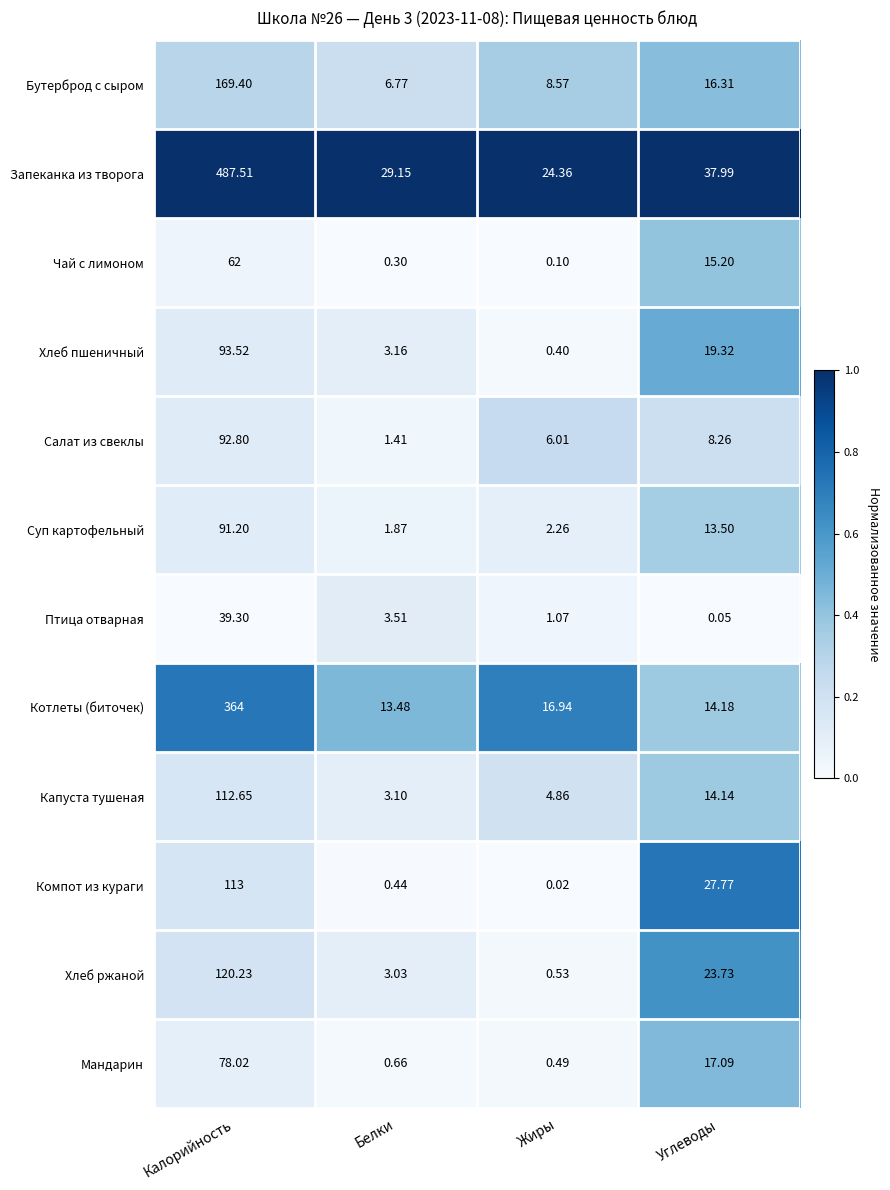

Which series has the widest spread of values?

Запеканка из творога